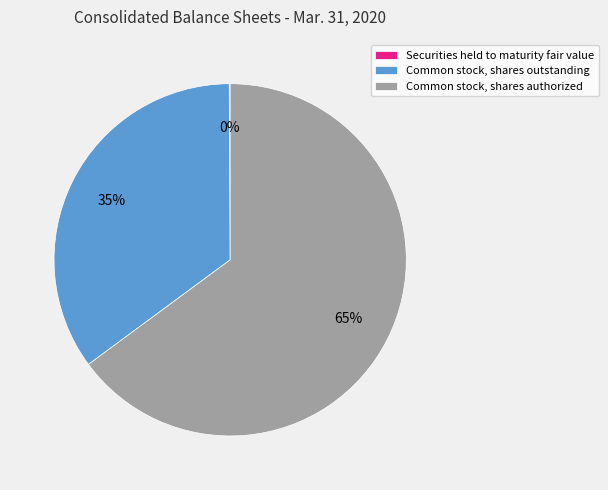

Is it true that Common stock, shares authorized is 77% of the pie?

False